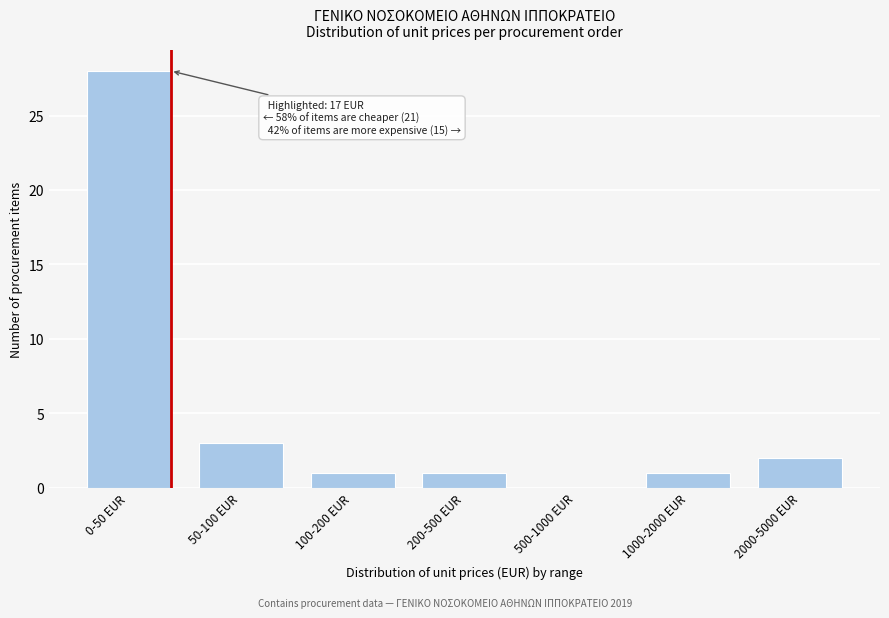

Reading right to left, extract all data points from this chart.

2000-5000 EUR=2	1000-2000 EUR=1	500-1000 EUR=0	200-500 EUR=1	100-200 EUR=1	50-100 EUR=3	0-50 EUR=28